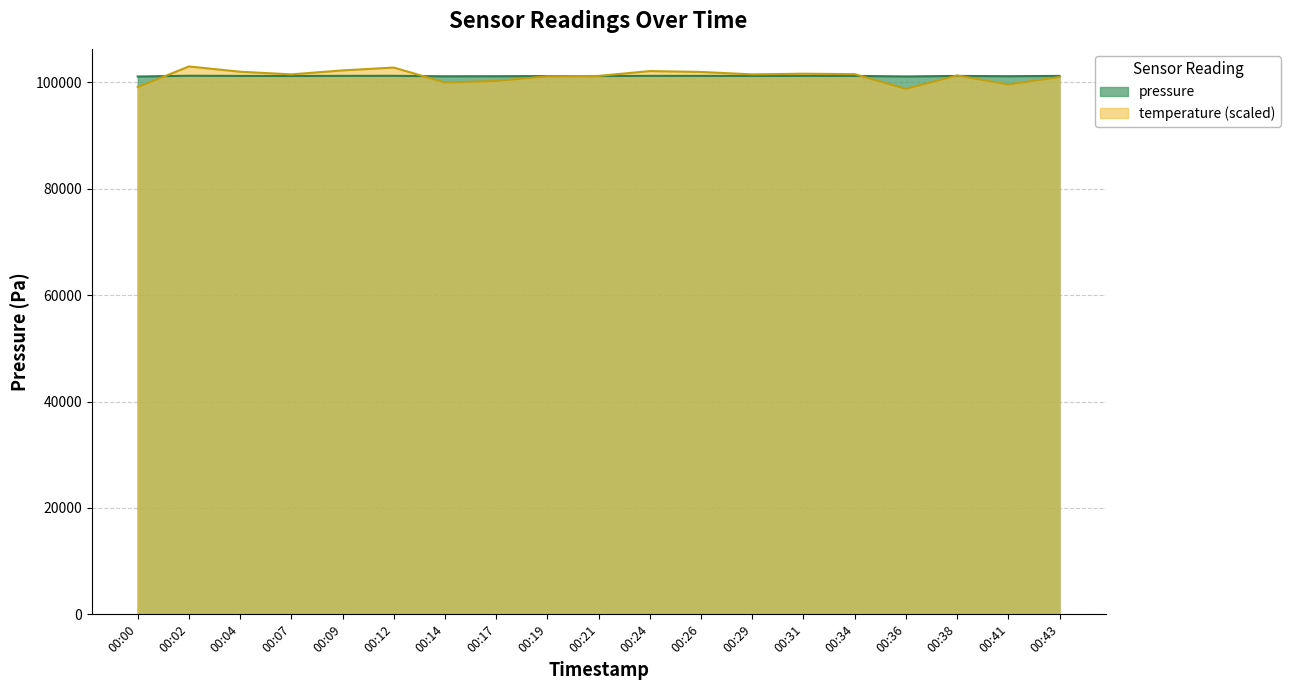

Which series ends up on top after the final intersection of pressure and temperature?

pressure